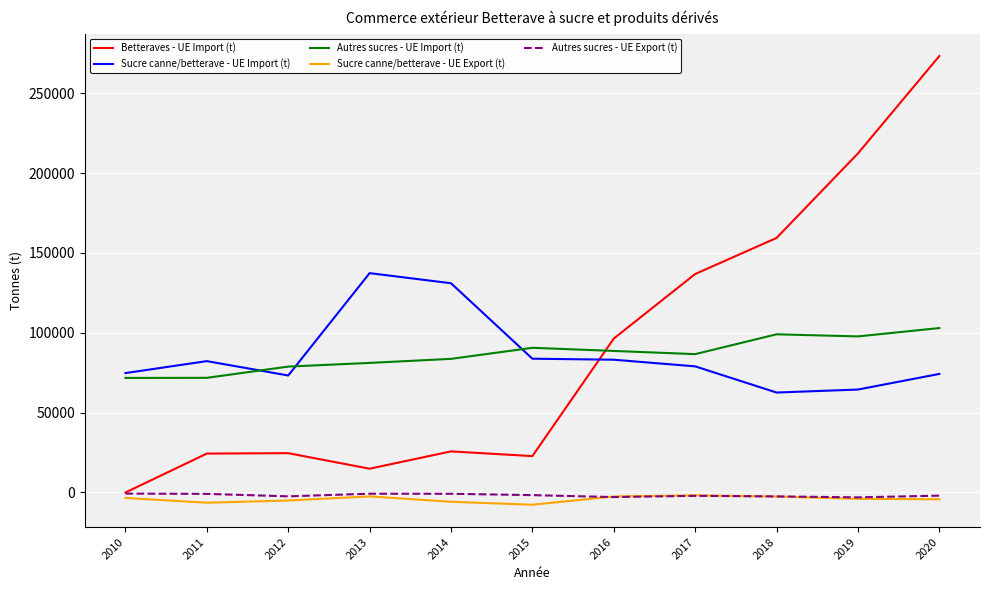

What is the difference between the Sucre canne/betterave - UE Export (t) values at 2013 and 2018?

74